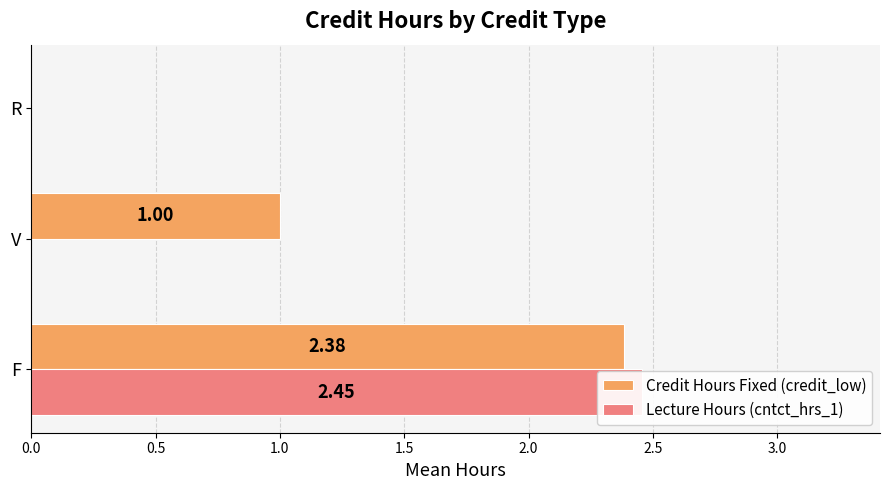

What is the value of the Lecture Hours (cntct_hrs_1) bar at the 1st from the left?

2.5